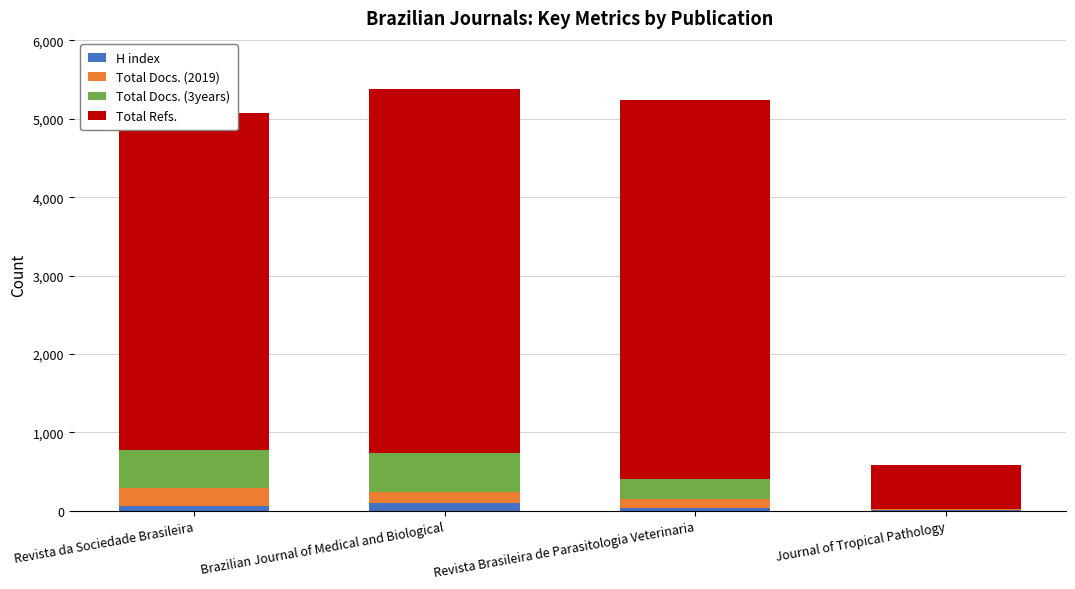

What are all the series names shown in the legend?

H index, Total Docs. (2019), Total Docs. (3years), Total Refs.